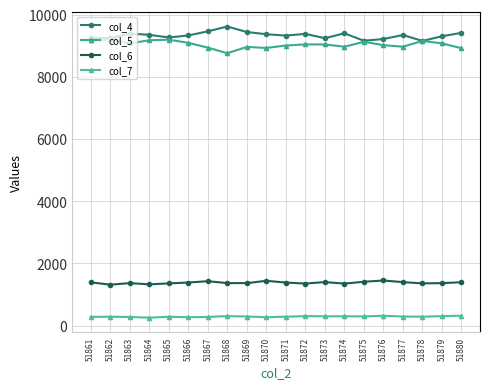

The value of col_5 at 51876 is 9017. True or false?

True